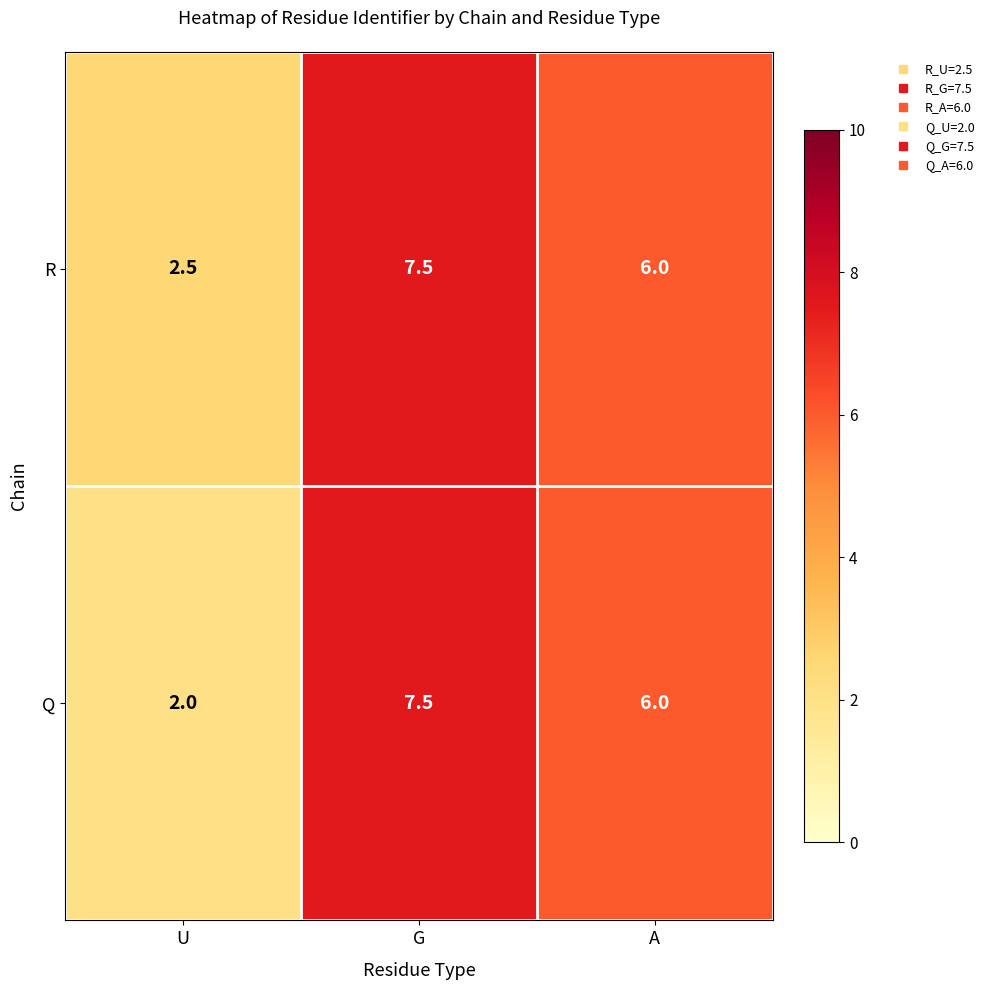

Where does the R series first go above 6?

G